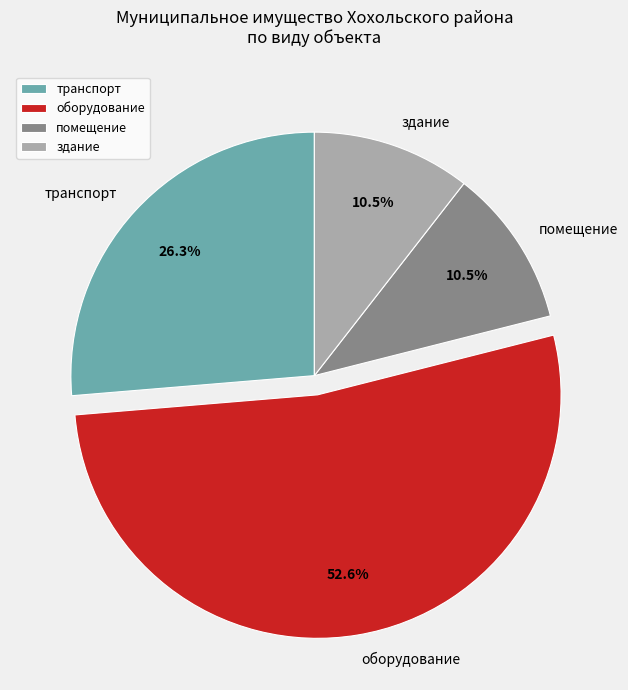

What portion of the pie excludes транспорт?

73.7%